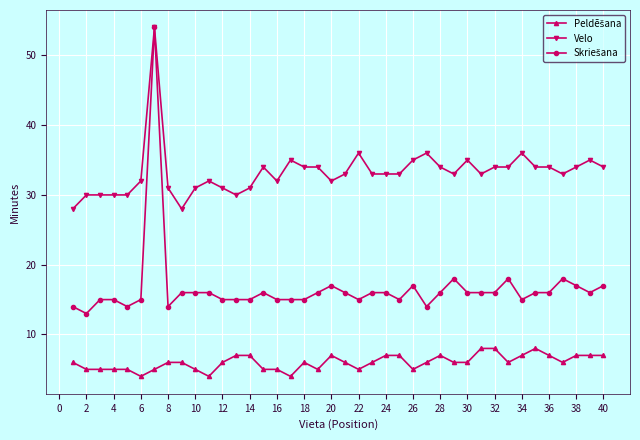

What is the maximum value shown in the chart?

54